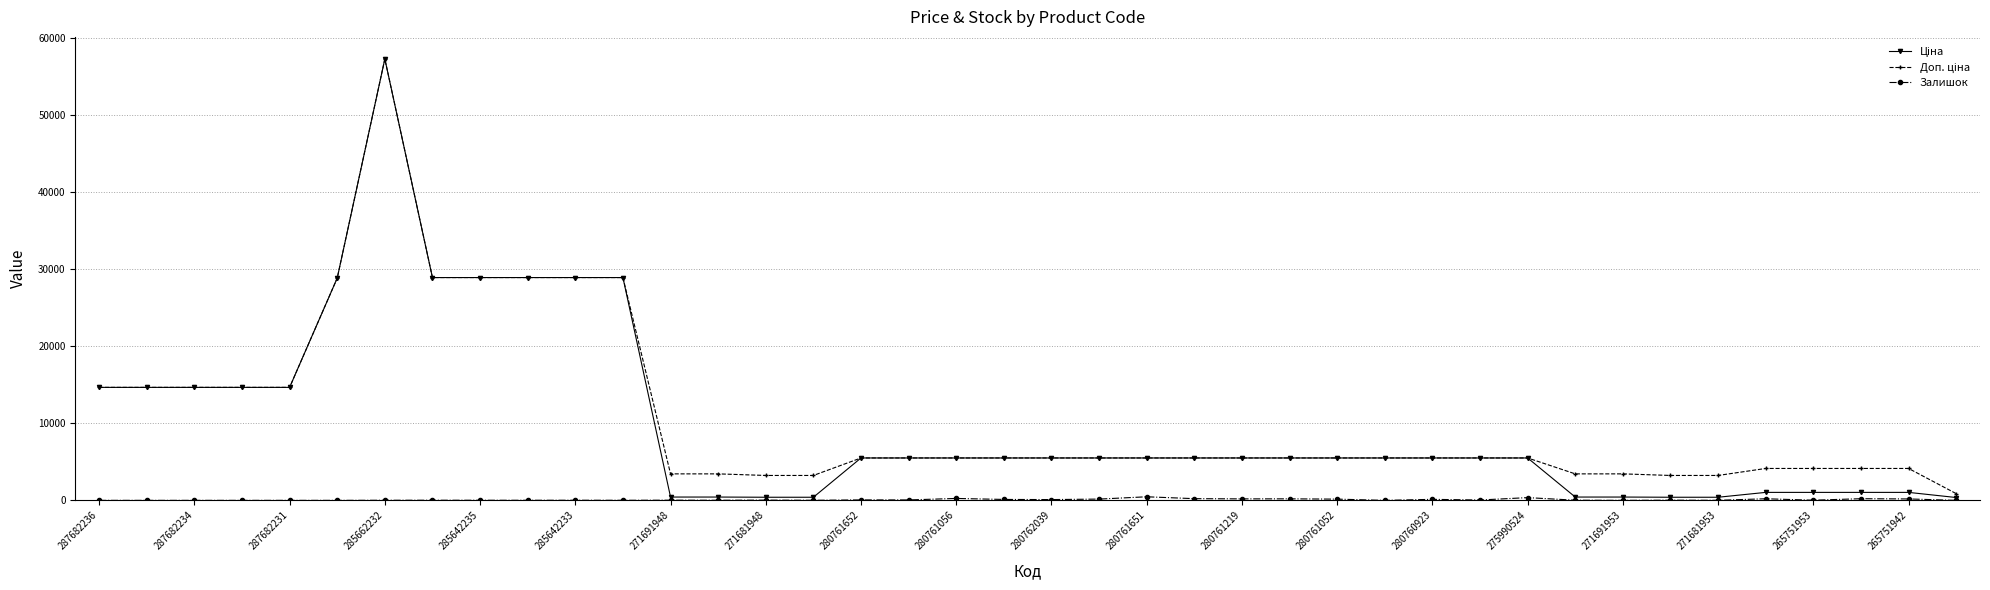

At how many categories does at least one series exceed 24417?

7